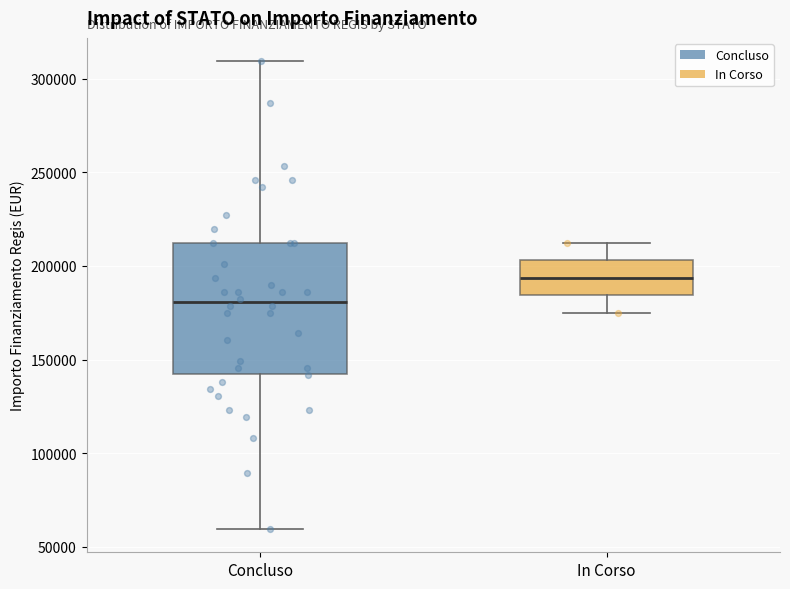

Comparing the boxes themselves (not the whiskers), which one is the tallest?

Concluso